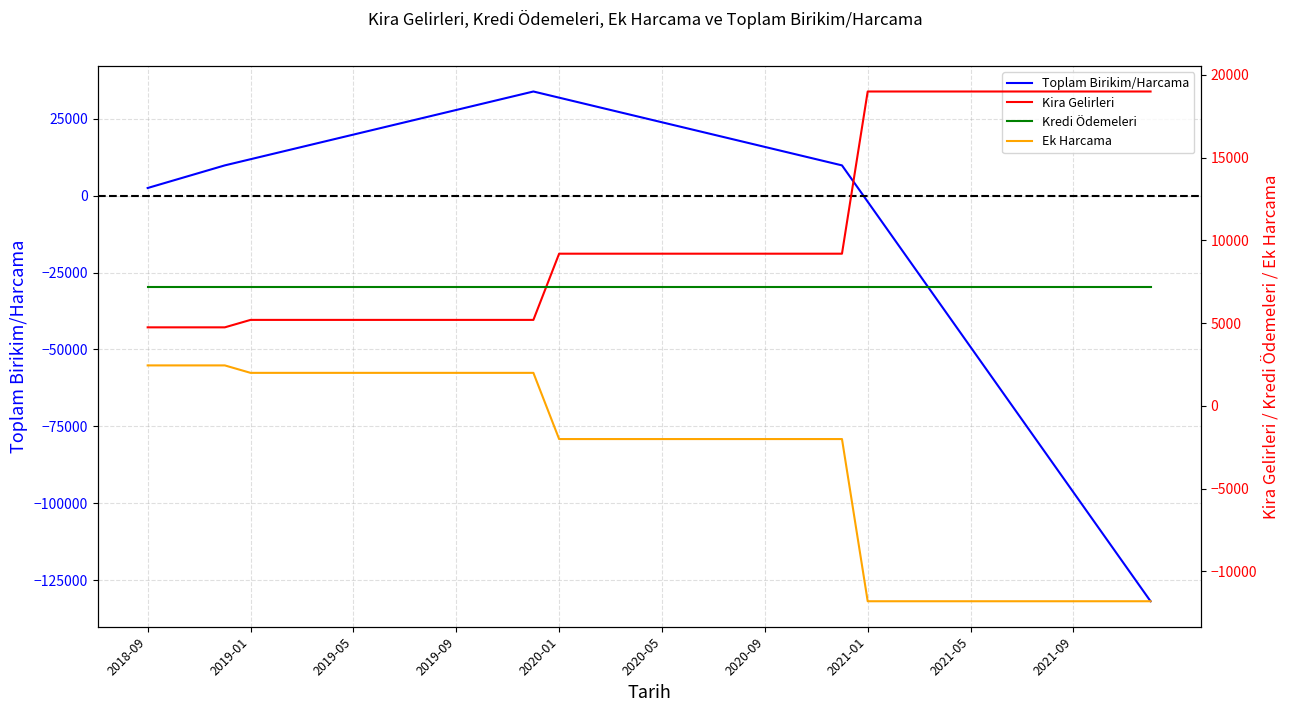

What is the maximum value shown in the chart?

33800